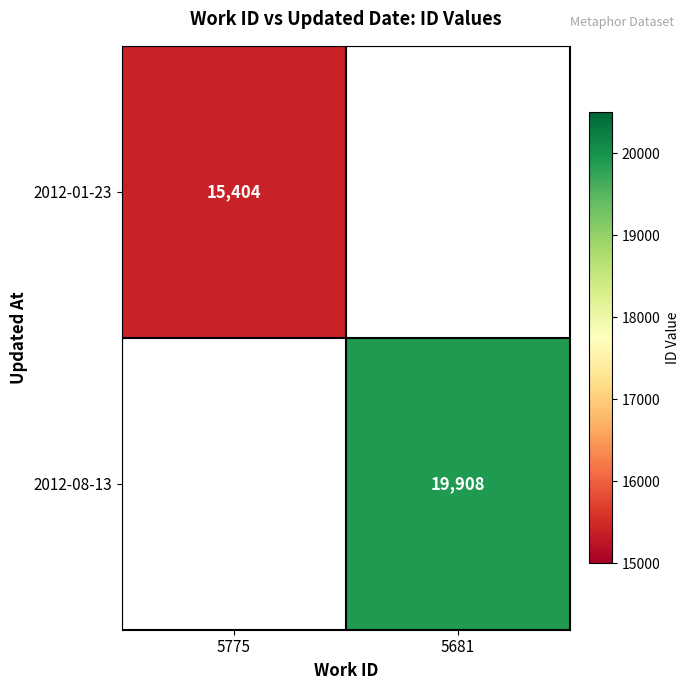

Which category has the lowest value across all series?

5775